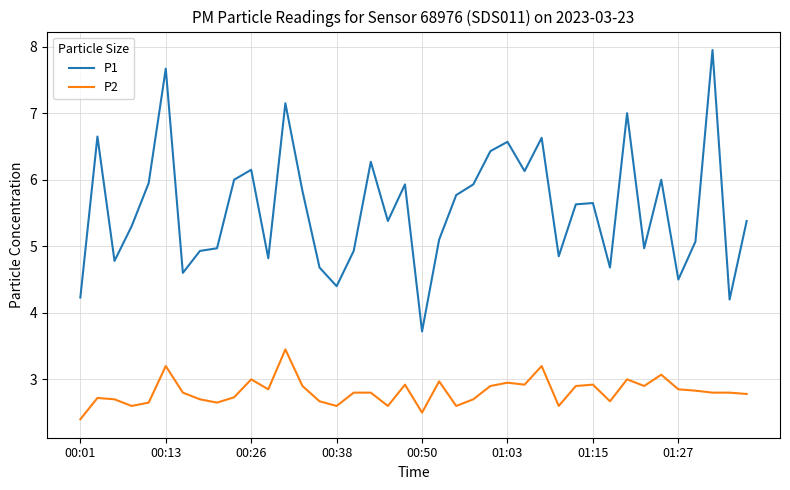

Which series has the largest range (max minus min)?

P1